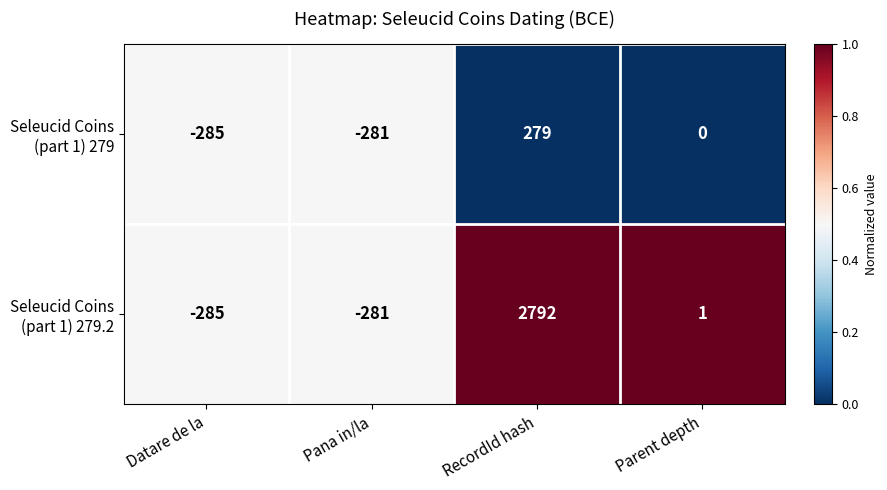

At how many categories does at least one series exceed 0?

2